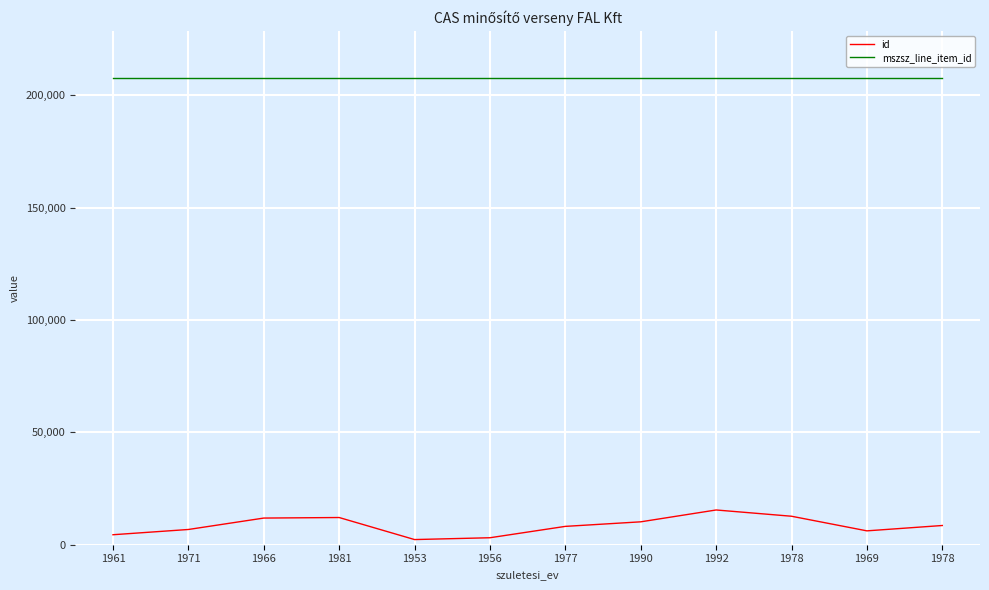

At which label is id closest to 8877?

1978